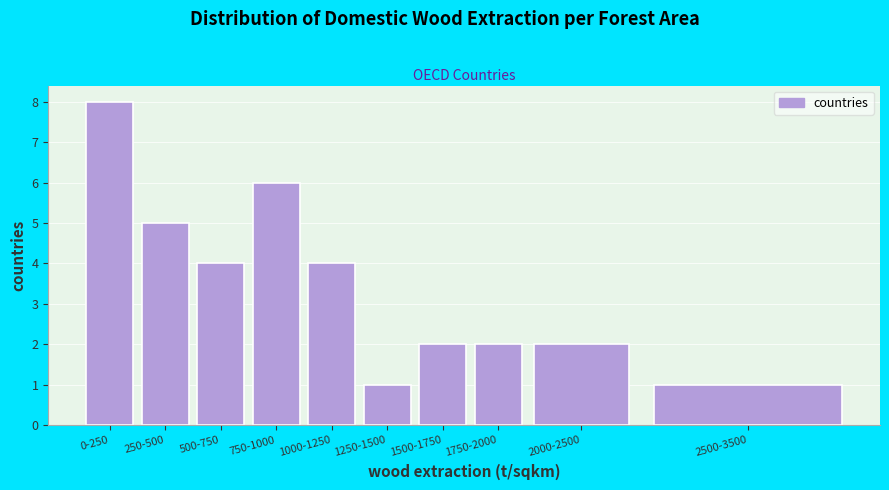

Reading right to left, transcribe all the data shown in this chart.

1	2	2	2	1	4	6	4	5	8